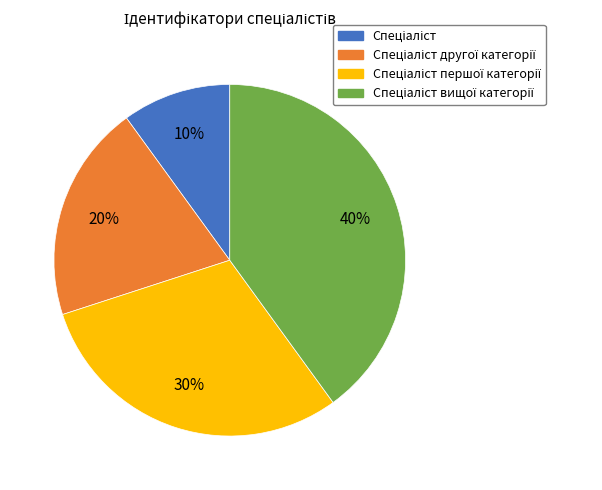

Is there a majority slice in this chart?

No